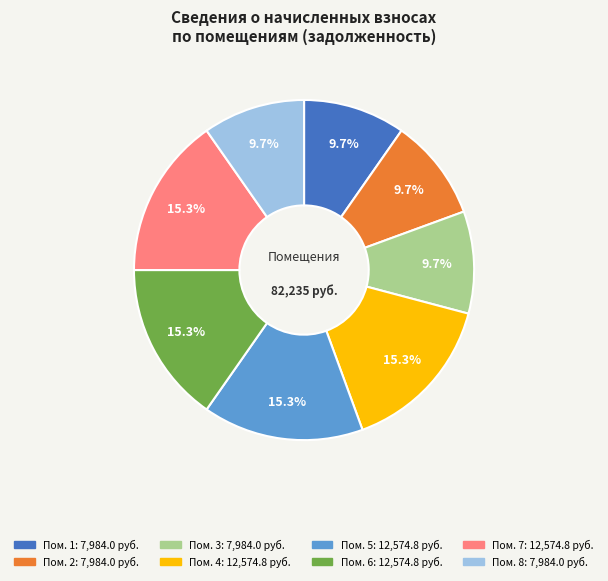

Does any single category account for the majority?

No